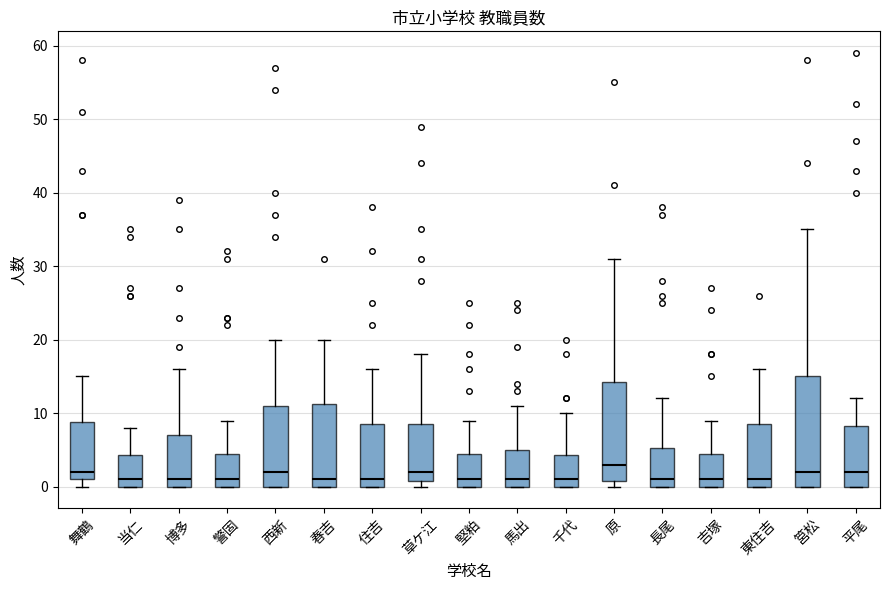

Reading left to right, transcribe this box plot: for each box, give where its median line is, the range the box spans, and where its two whiskers end, as read against the y-axis. The values are not printed on the chart, so give them approximately, as read against the axis.

舞鶴: median 2, box 1 to 9, whiskers 0 to 15
当仁: median 1, box 0 to 4, whiskers 0 to 8
博多: median 1, box 0 to 7, whiskers 0 to 16
警固: median 1, box 0 to 5, whiskers 0 to 9
西新: median 2, box 0 to 11, whiskers 0 to 20
春吉: median 1, box 0 to 11, whiskers 0 to 20
住吉: median 1, box 0 to 9, whiskers 0 to 16
草ケ江: median 2, box 1 to 9, whiskers 0 to 18
堅粕: median 1, box 0 to 5, whiskers 0 to 9
馬出: median 1, box 0 to 5, whiskers 0 to 11
千代: median 1, box 0 to 4, whiskers 0 to 10
原: median 3, box 1 to 14, whiskers 0 to 31
長尾: median 1, box 0 to 5, whiskers 0 to 12
吉塚: median 1, box 0 to 5, whiskers 0 to 9
東住吉: median 1, box 0 to 9, whiskers 0 to 16
筥松: median 2, box 0 to 15, whiskers 0 to 35
平尾: median 2, box 0 to 8, whiskers 0 to 12